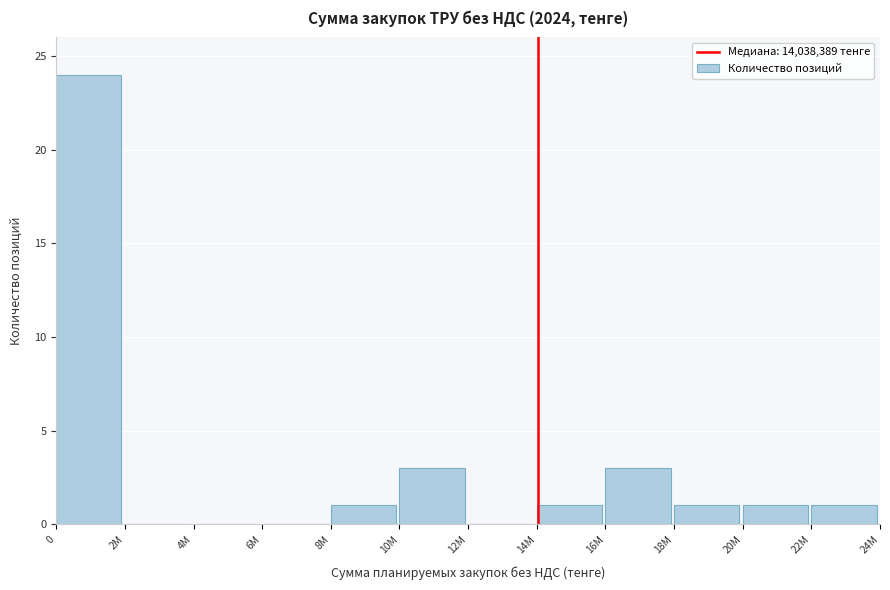

Reading left to right, what are all the values shown in this chart?

0=24	2M=0	4M=0	6M=0	8M=1	10M=3	12M=0	14M=1	16M=3	18M=1	20M=1	22M=1